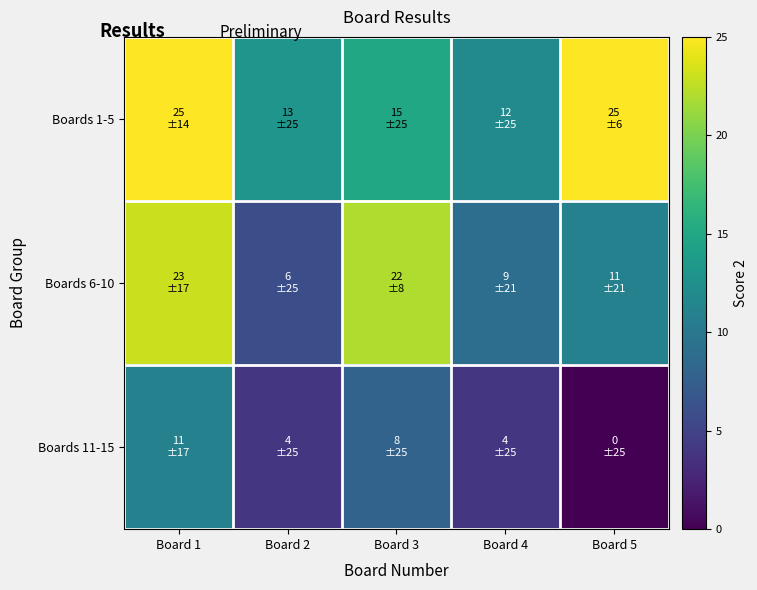

At which category is the sum across all series the highest?

Board 1